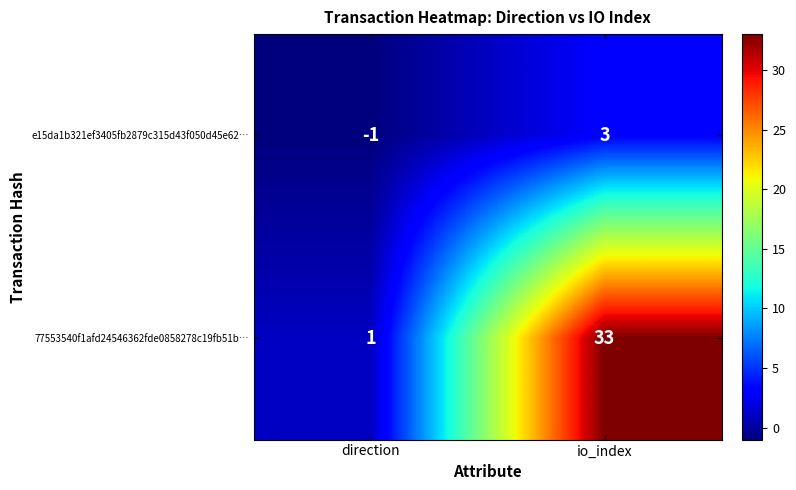

Is it true that e15da1b321ef3405fb2879c315d43f050d45e62… equals 3 at io_index?

True